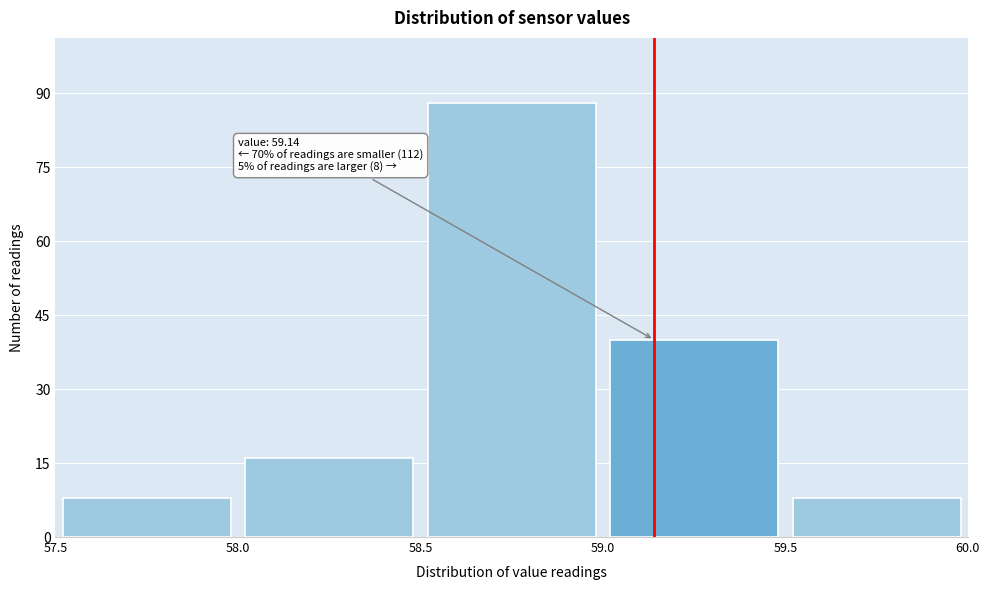

Which range on the x-axis has the tallest bar?

58.5 to 59.0